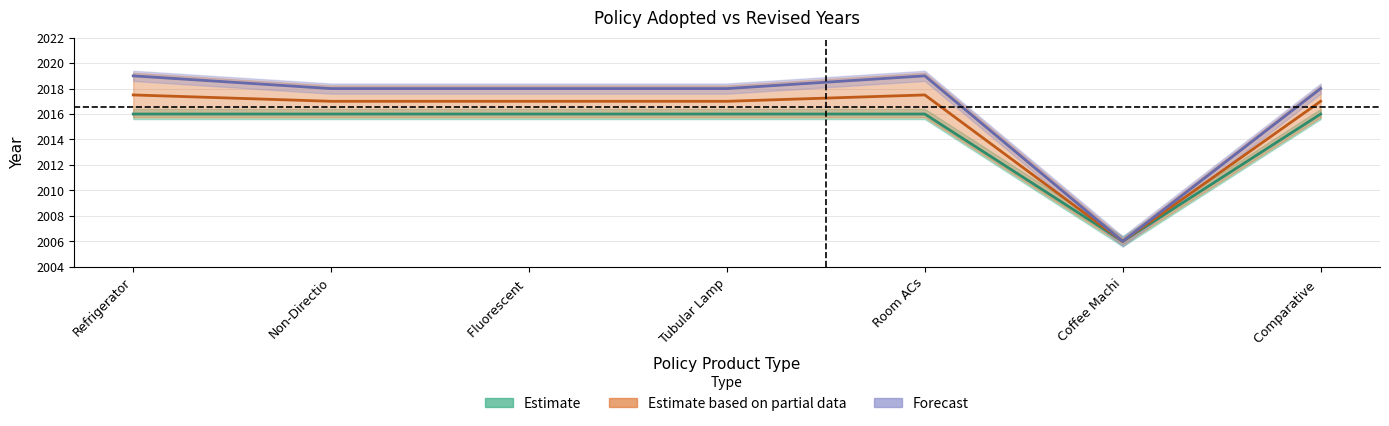

Which label corresponds to the smallest value in the chart?

Coffee Machi